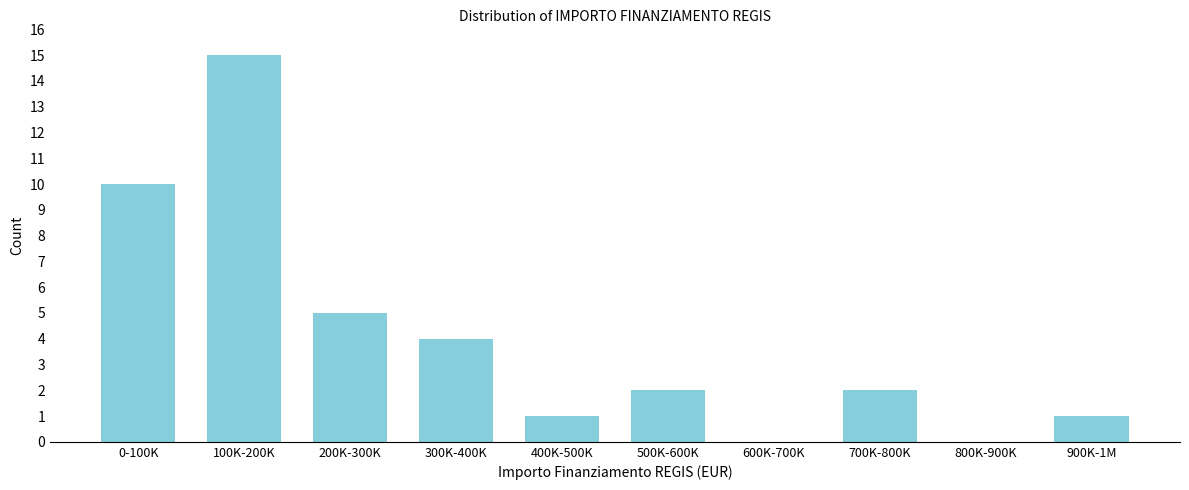

Reading left to right, what are all the values shown in this chart?

0-100K=10	100K-200K=15	200K-300K=5	300K-400K=4	400K-500K=1	500K-600K=2	600K-700K=0	700K-800K=2	800K-900K=0	900K-1M=1